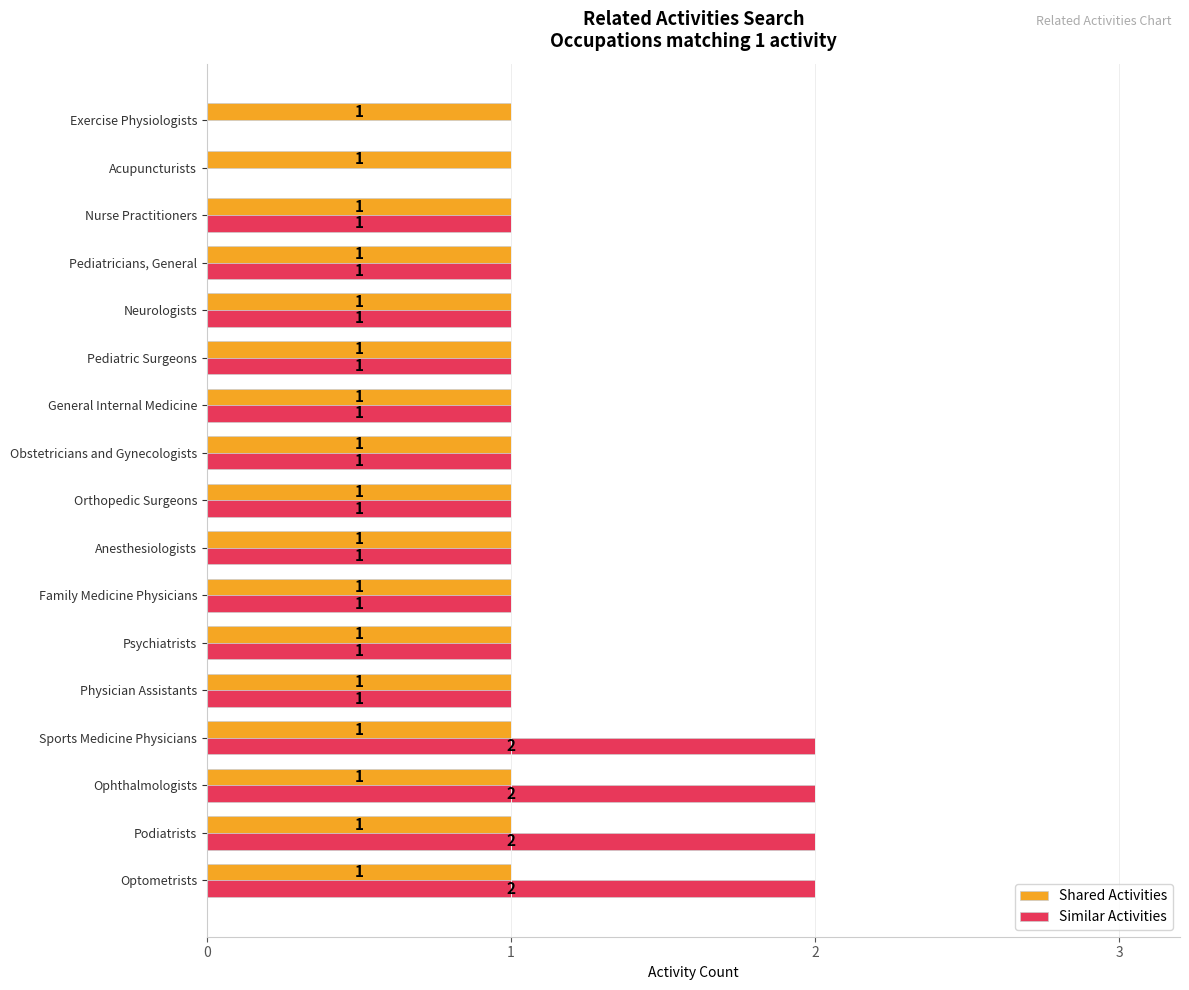

What is the sum of all Shared Activities values?

17